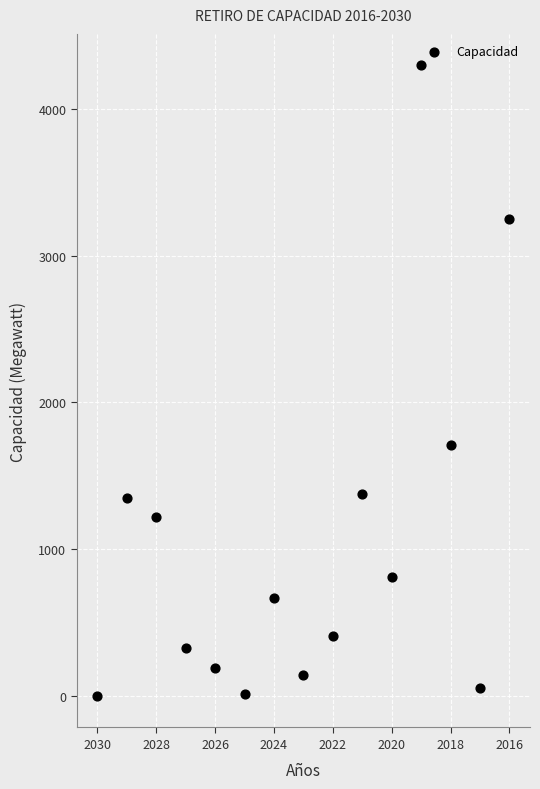

What is the range of Y values (max minus min)?

4295.5